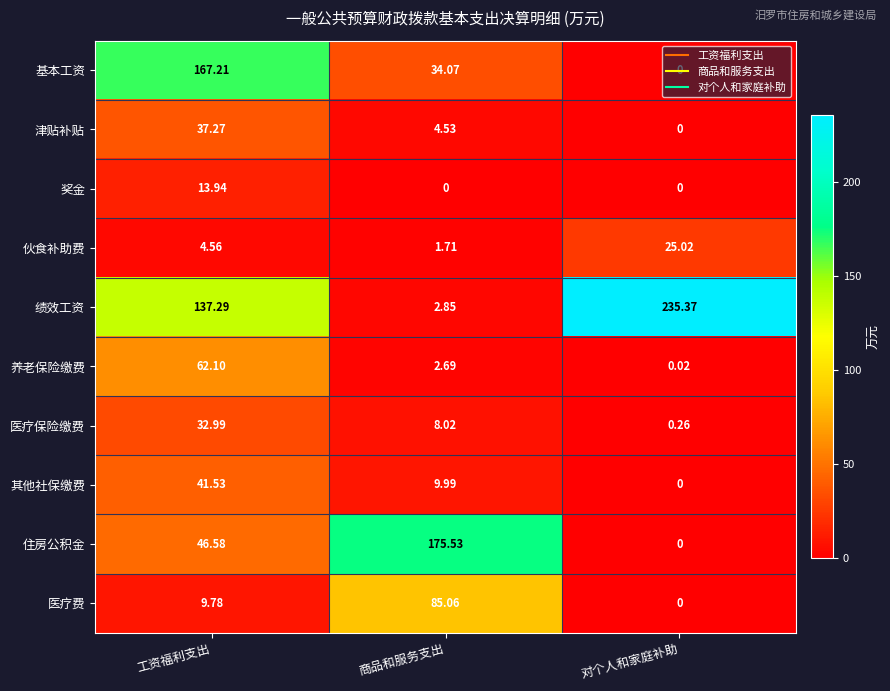

Rank the series by their maximum value, from highest to lowest.

绩效工资, 住房公积金, 基本工资, 医疗费, 养老保险缴费, 其他社保缴费, 津贴补贴, 医疗保险缴费, 伙食补助费, 奖金